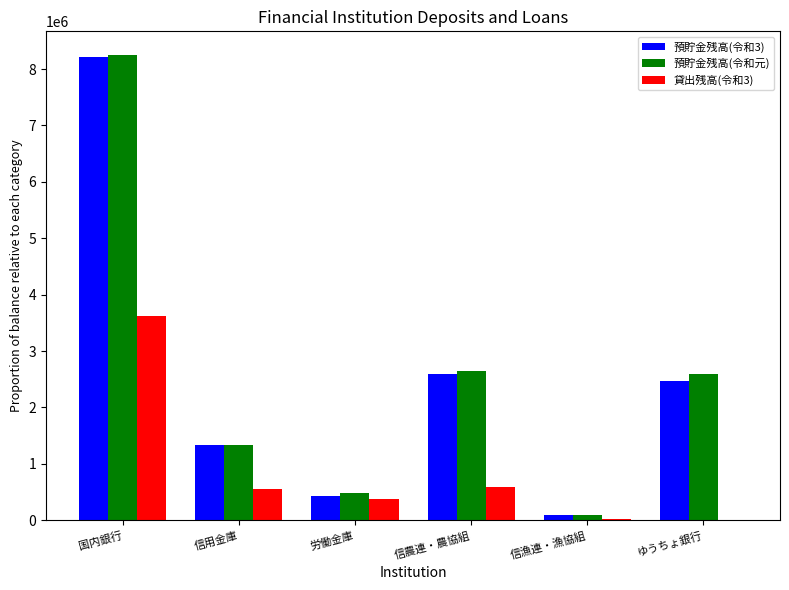

Which category has the highest value across all series?

国内銀行